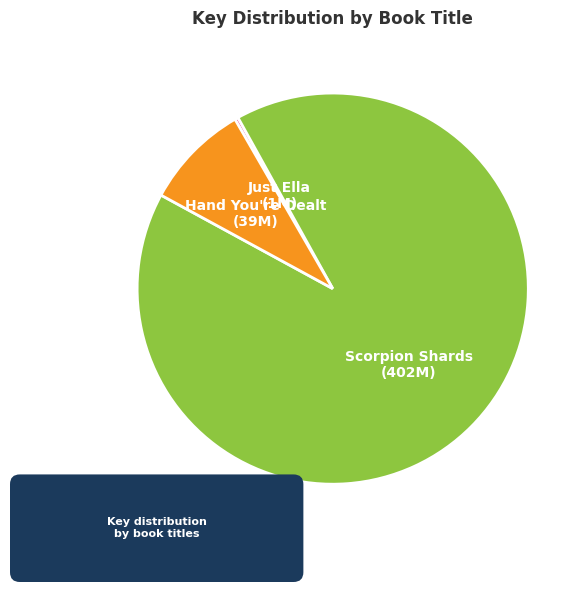

The Hand You're Dealt slice represents 9% of the pie. True or false?

True